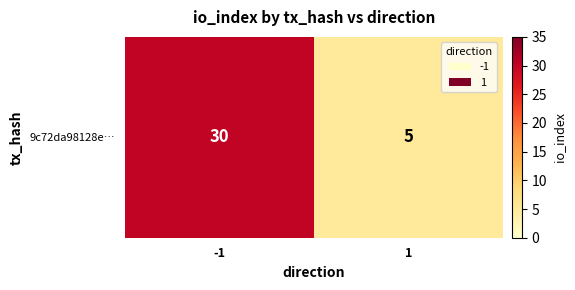

What is the sum of all values?

35